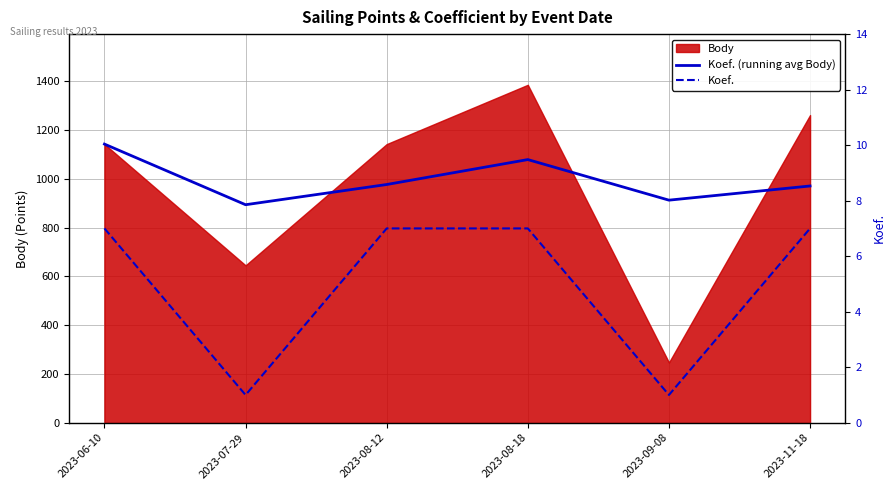

How many values in the Koef. (running avg Body) series are below 976?

3